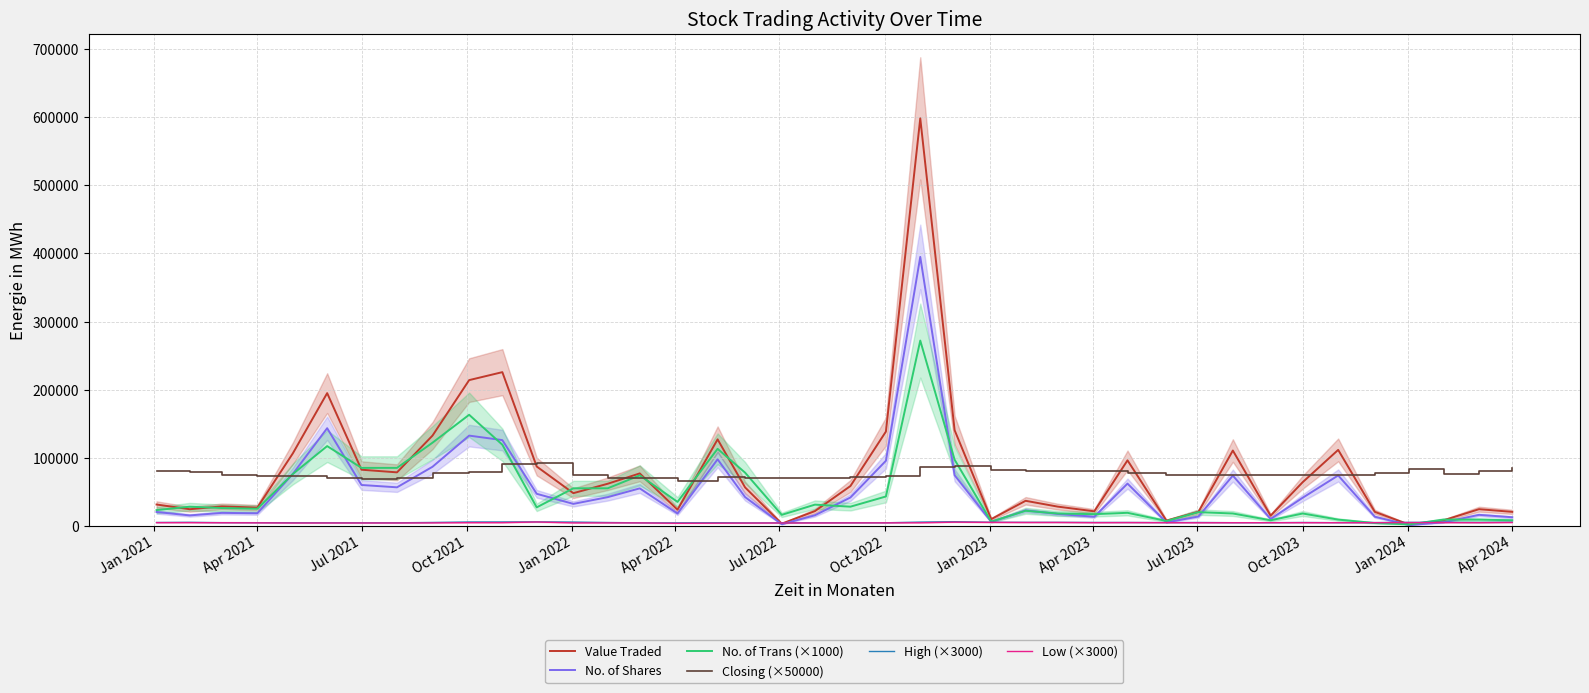

The value of No. of Shares at Jul 2021 is 88962. True or false?

False